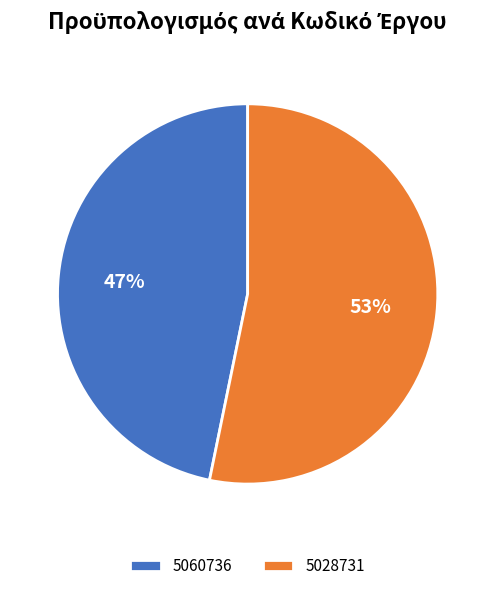

What is the ratio of the value at 5028731 to the value at 5060736?

1.1